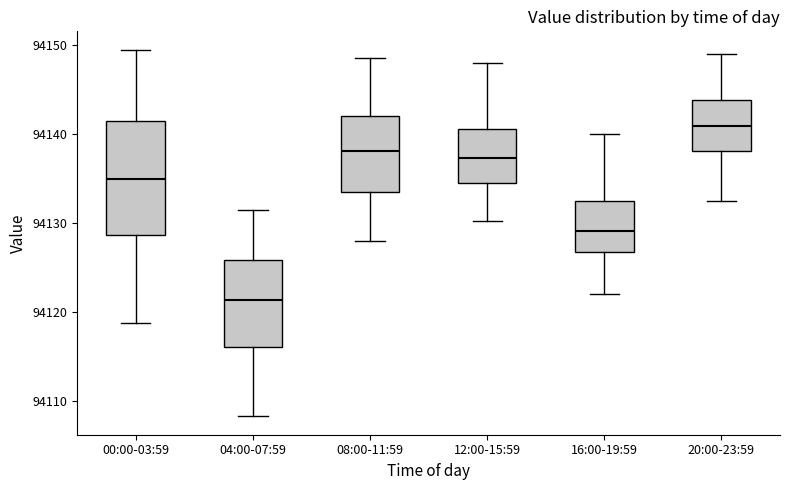

Which box has the lowest median line?

04:00-07:59